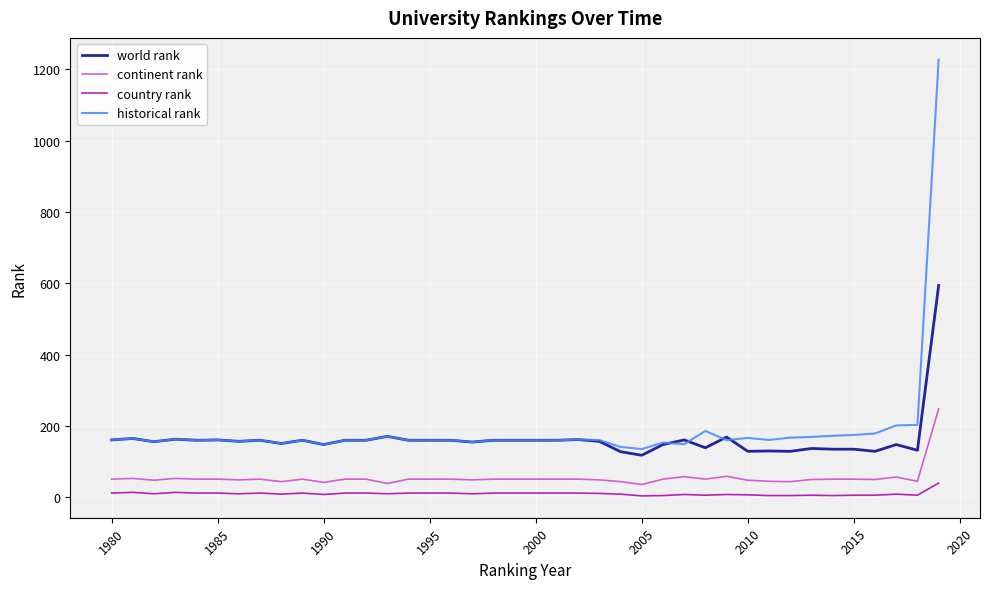

True or false: country rank and continent rank cross at least once.

False